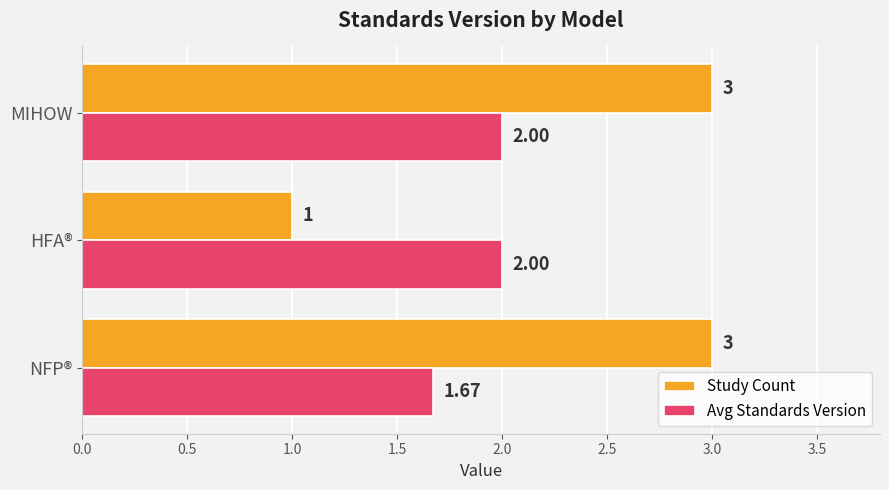

What is the difference between the Study Count values at HFA® and MIHOW?

2.0